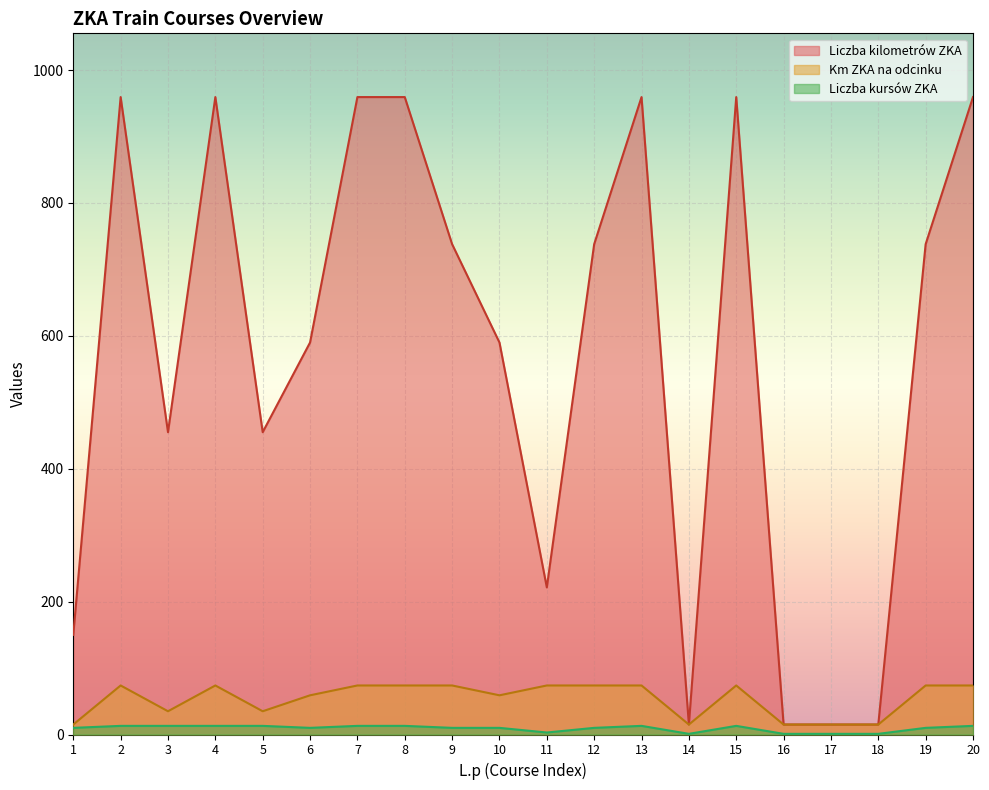

Where does the Liczba kilometrów ZKA series first go above 738?

2